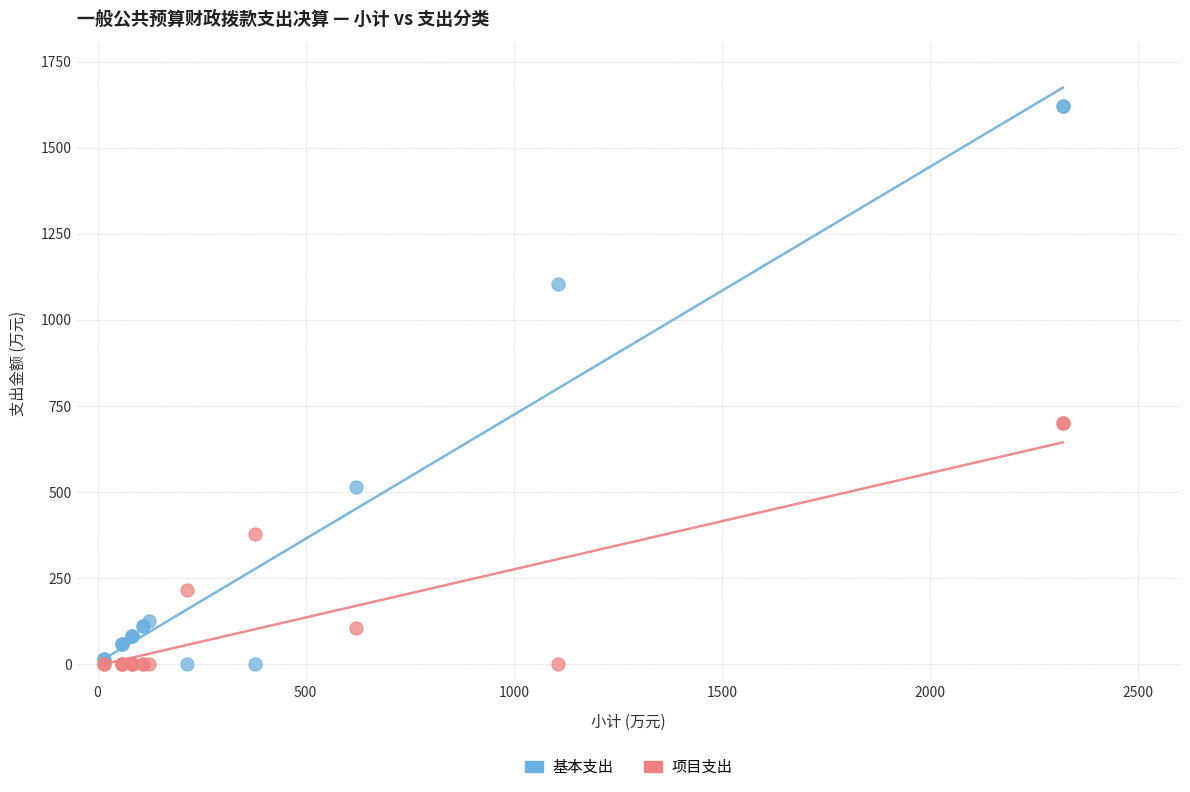

Which series contains the highest Y value?

基本支出